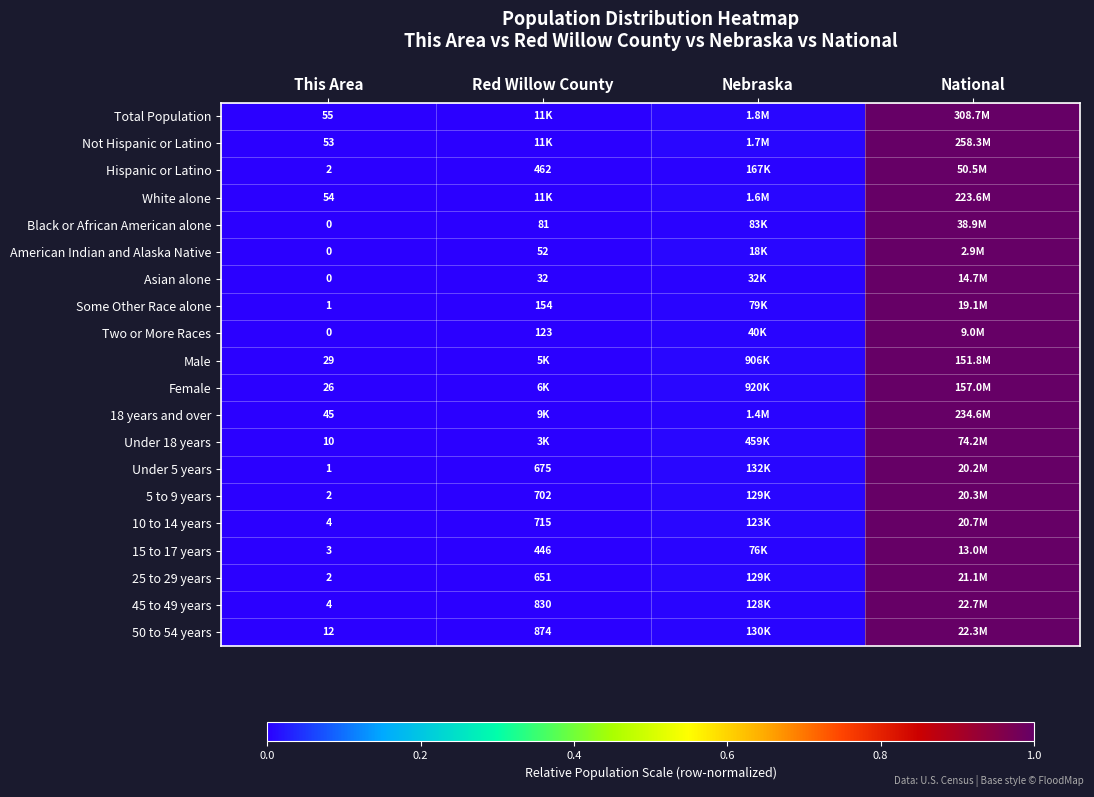

The value of Total Population at National is 1.0. True or false?

True